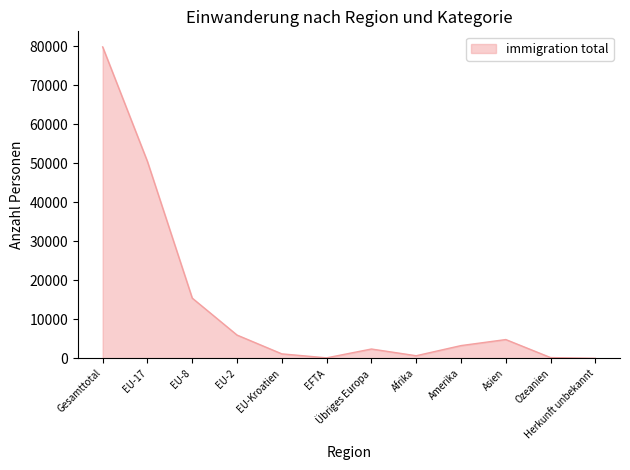

Between Übriges Europa and EU-17, which is larger?

EU-17